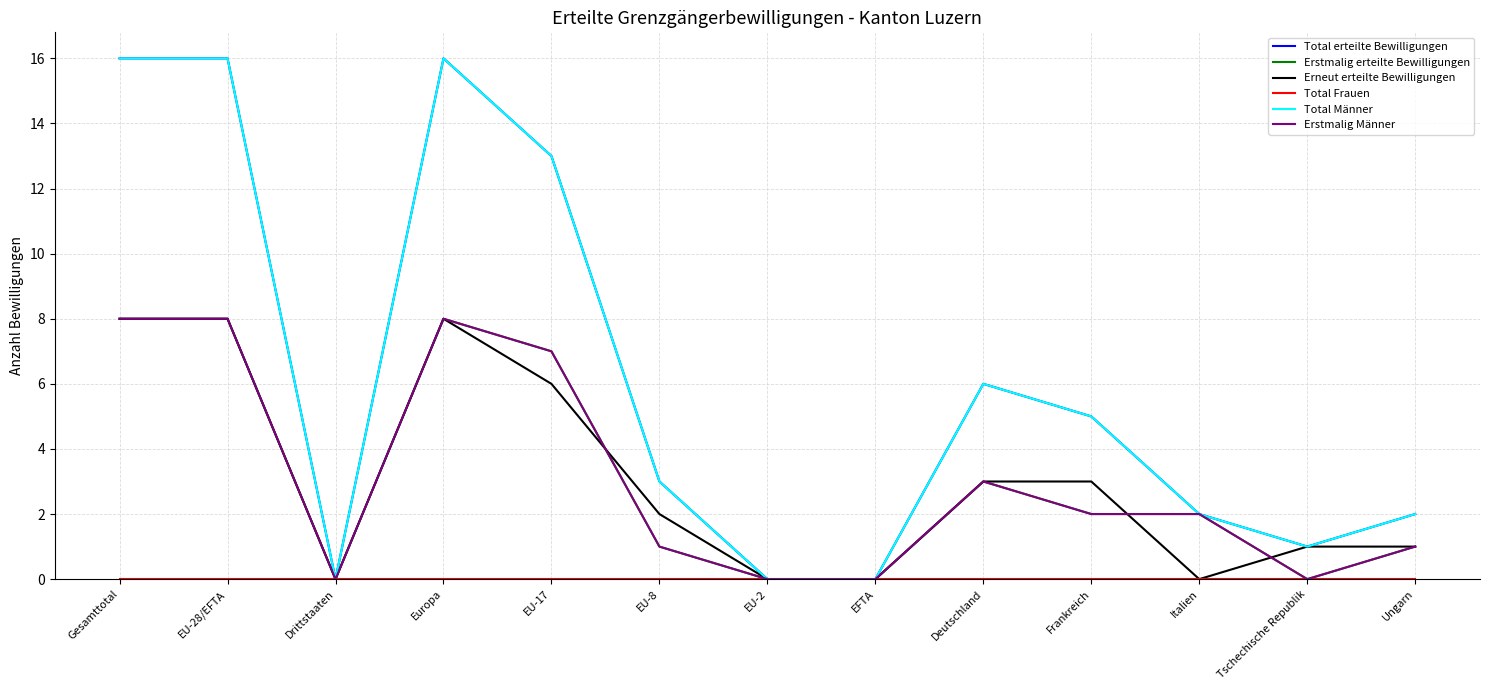

Reading left to right, transcribe all the data shown in this chart.

Total erteilte Bewilligungen: 16	16	0	16	13	3	0	0	6	5	2	1	2
Erstmalig erteilte Bewilligungen: 8	8	0	8	7	1	0	0	3	2	2	0	1
Erneut erteilte Bewilligungen: 8	8	0	8	6	2	0	0	3	3	0	1	1
Total Frauen: 0	0	0	0	0	0	0	0	0	0	0	0	0
Total Männer: 16	16	0	16	13	3	0	0	6	5	2	1	2
Erstmalig Männer: 8	8	0	8	7	1	0	0	3	2	2	0	1